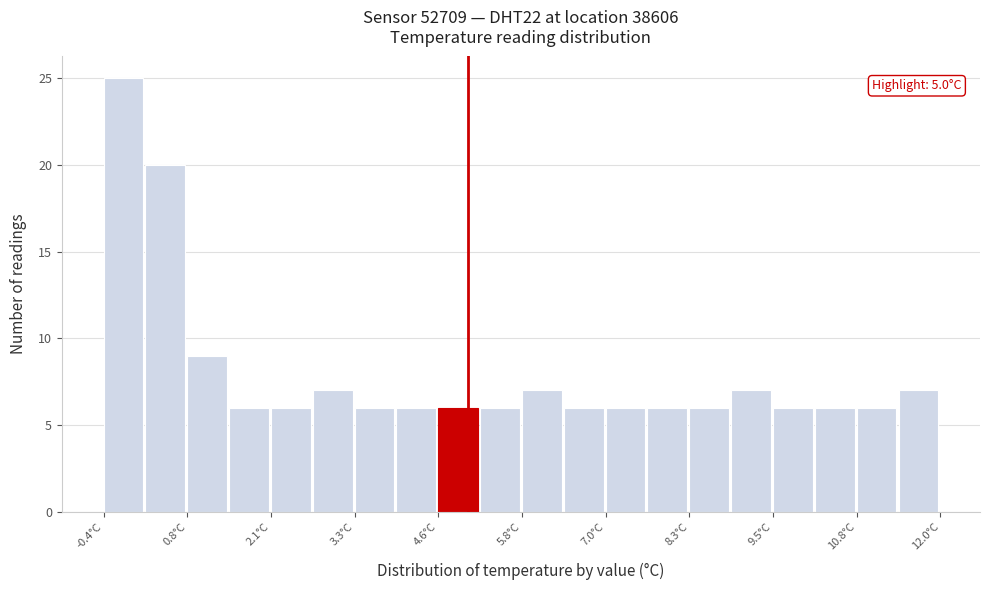

Around what value on the x-axis is the tallest bar? Give the approximate position of its centre, as read against the axis.

-0.2